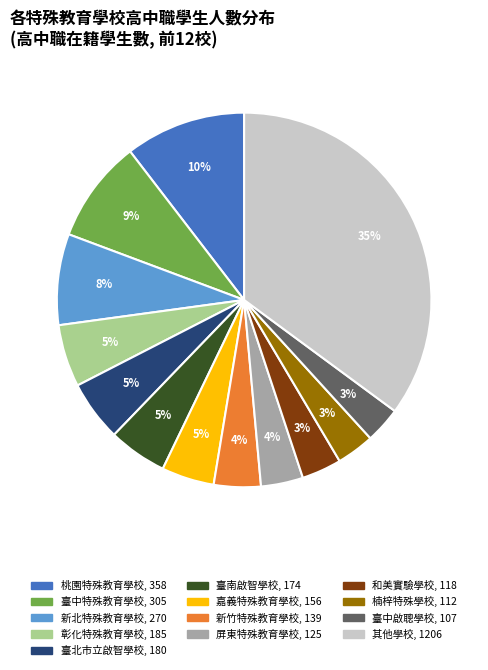

To the nearest percent, what is the average slice percentage?

8%